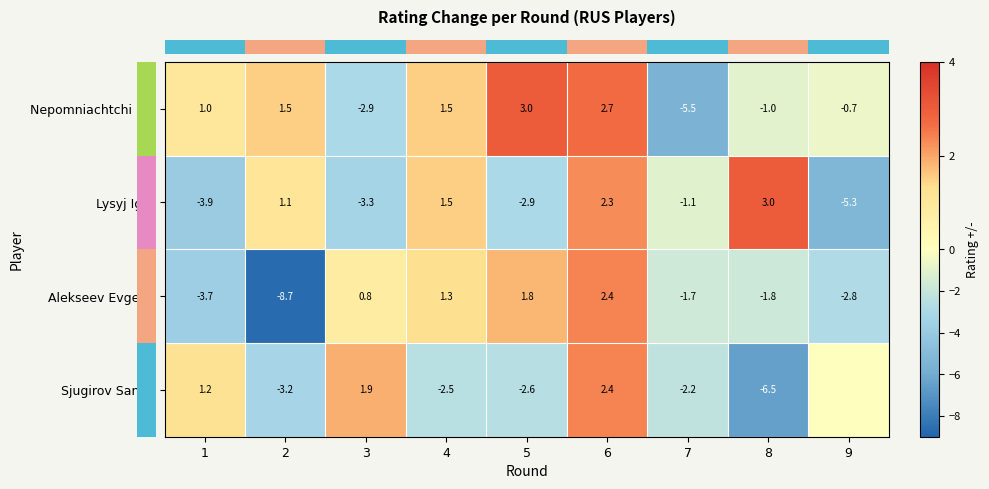

Rank the categories by row_1 value from lowest to highest.

9, 1, 3, 5, 7, 2, 4, 6, 8